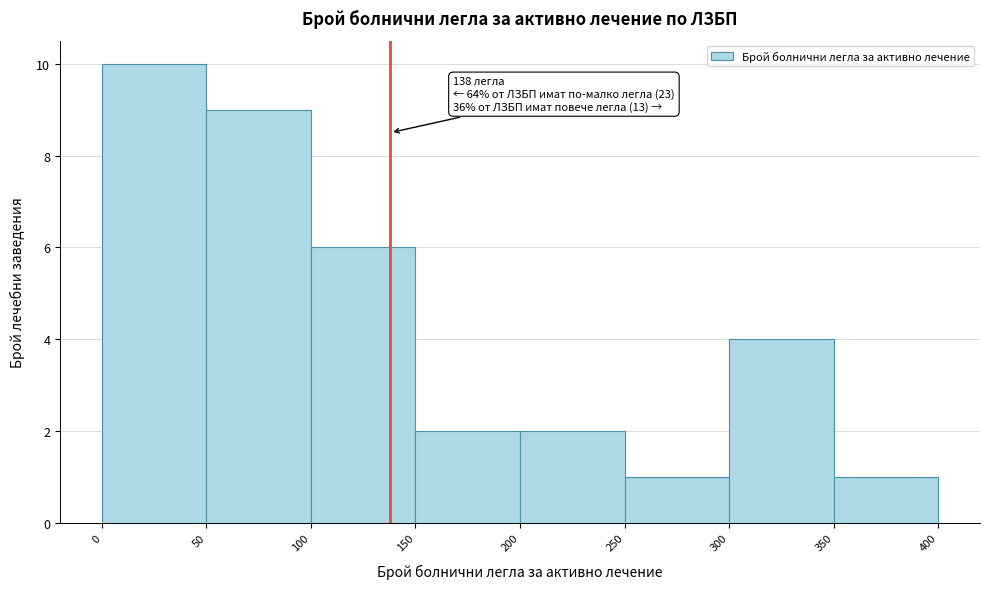

Over which range of the x-axis is the bar tallest?

0 to 50